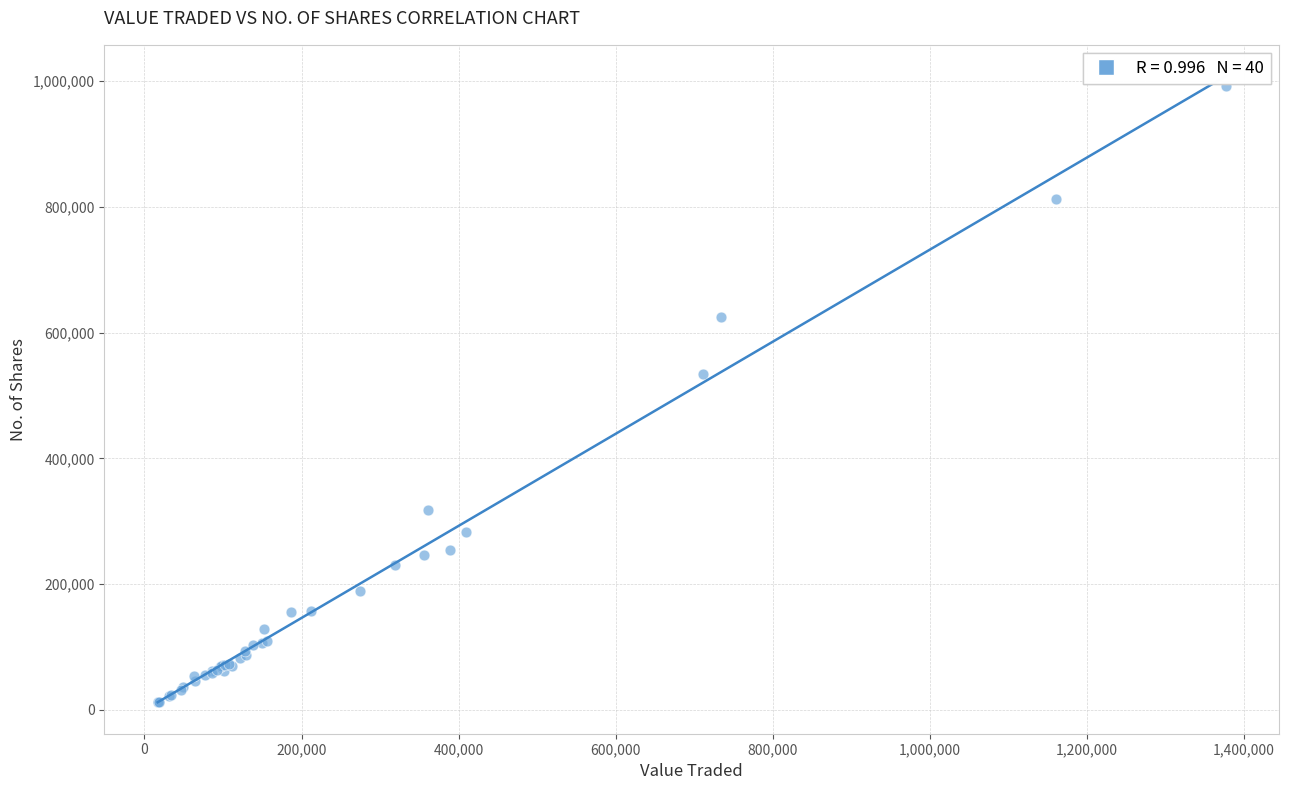

What Y value in the scatter plot is closest to 502285?

533513